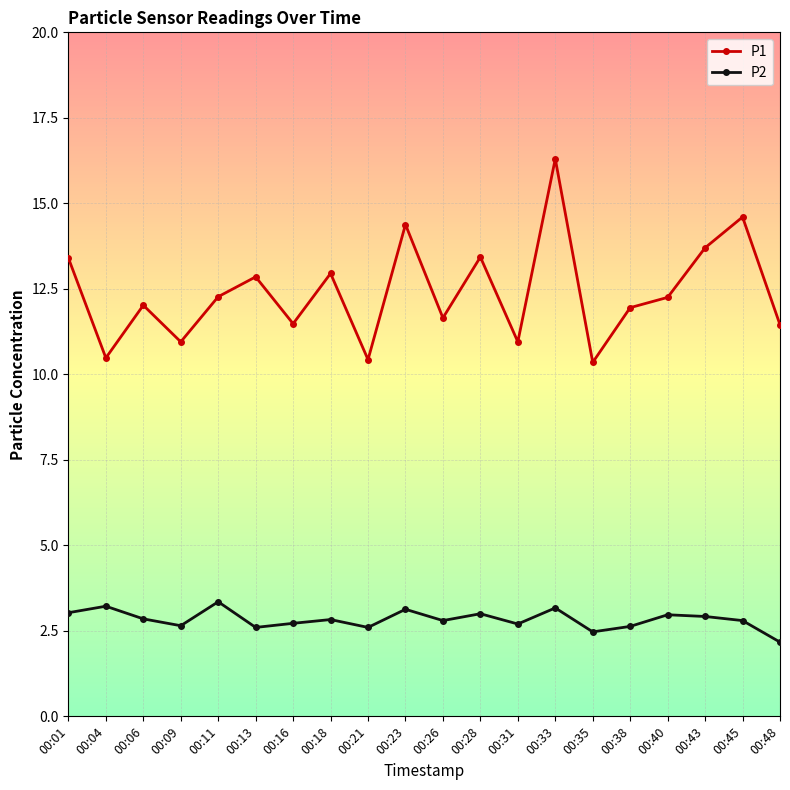

What is the total value across all series at 00:48?

13.6